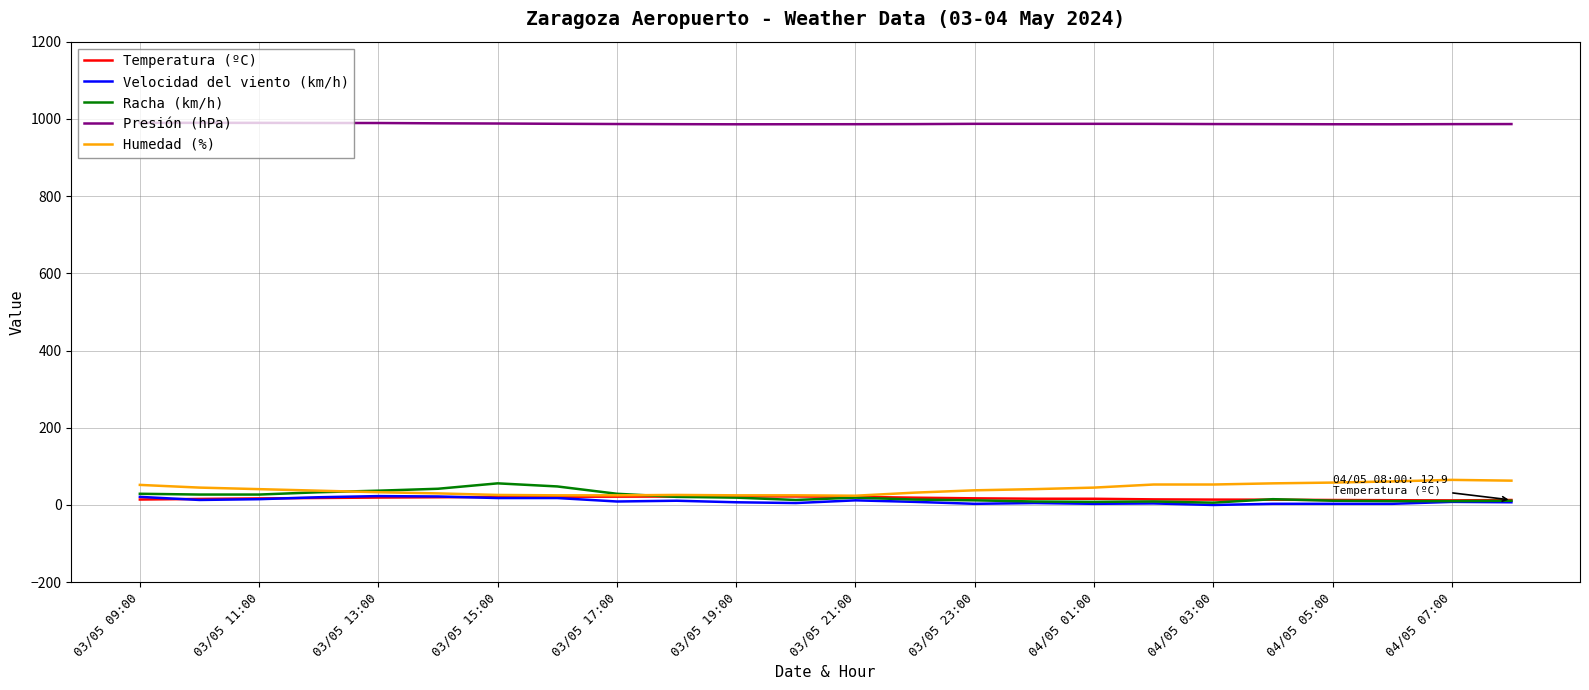

What are all the series names shown in the legend?

Temperatura (ºC), Velocidad del viento (km/h), Racha (km/h), Presión (hPa), Humedad (%)